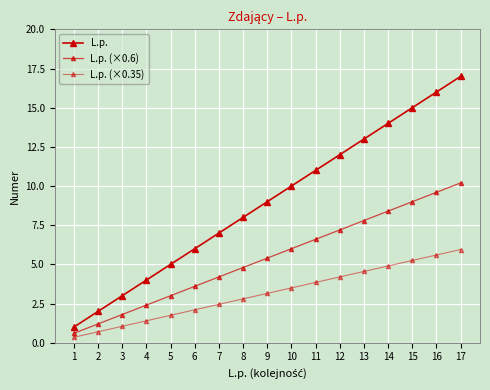

True or false: L.p. (×0.6) and L.p. cross at least once.

False